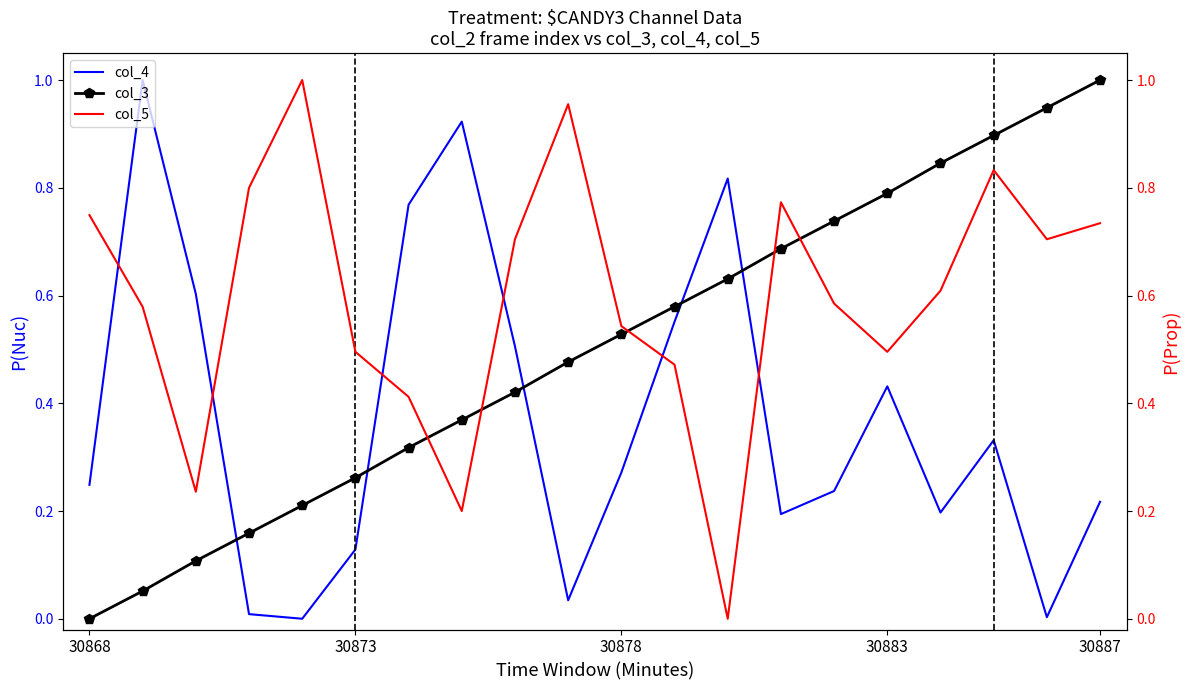

True or false: col_4 and col_3 cross at least once.

True